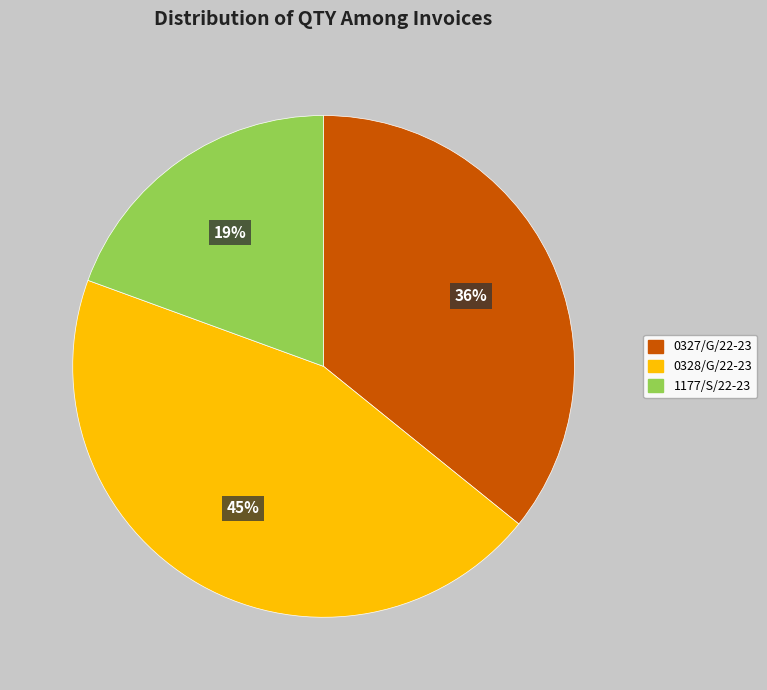

Is the sum of 1177/S/22-23 and 0327/G/22-23 greater than half?

Yes